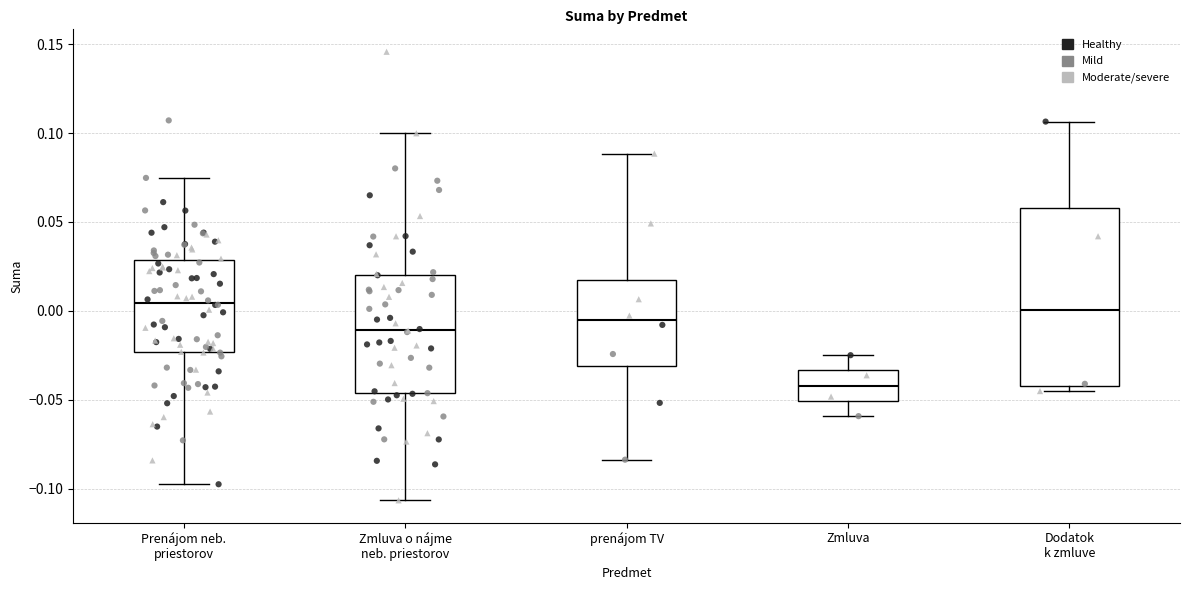

Where is the upper edge of the box for Zmluva o nájme neb. priestorov on the y-axis? The values are not printed on the chart, so give them approximately, as read against the axis.

0.020